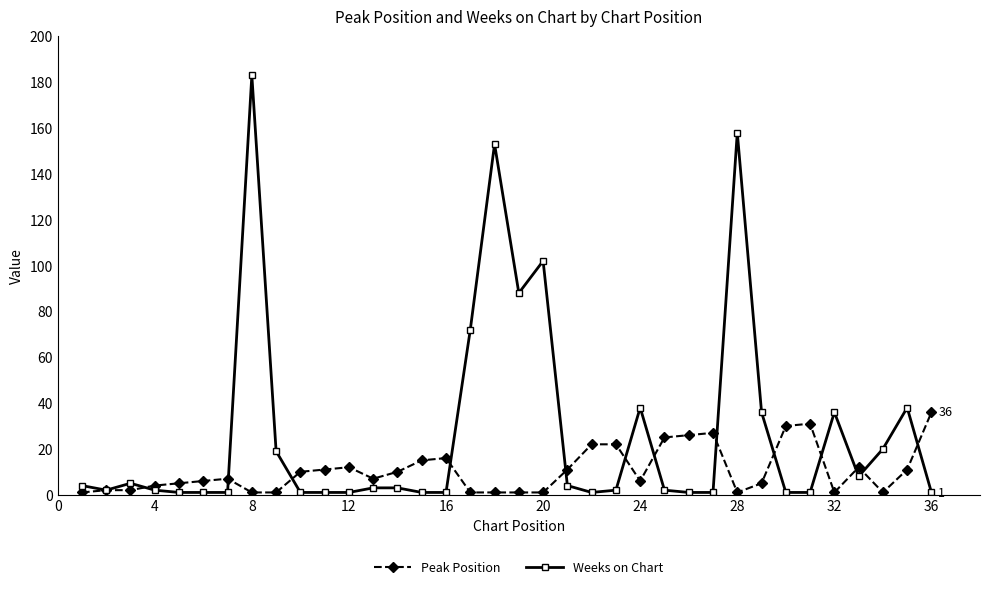

True or false: Weeks on Chart has more than 1 interior local peaks.

True